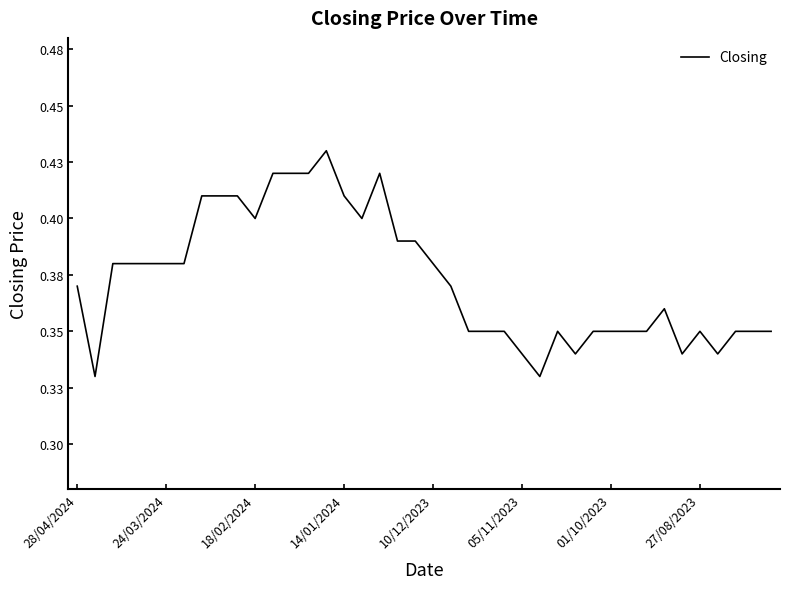

Where is the first local maximum?

14